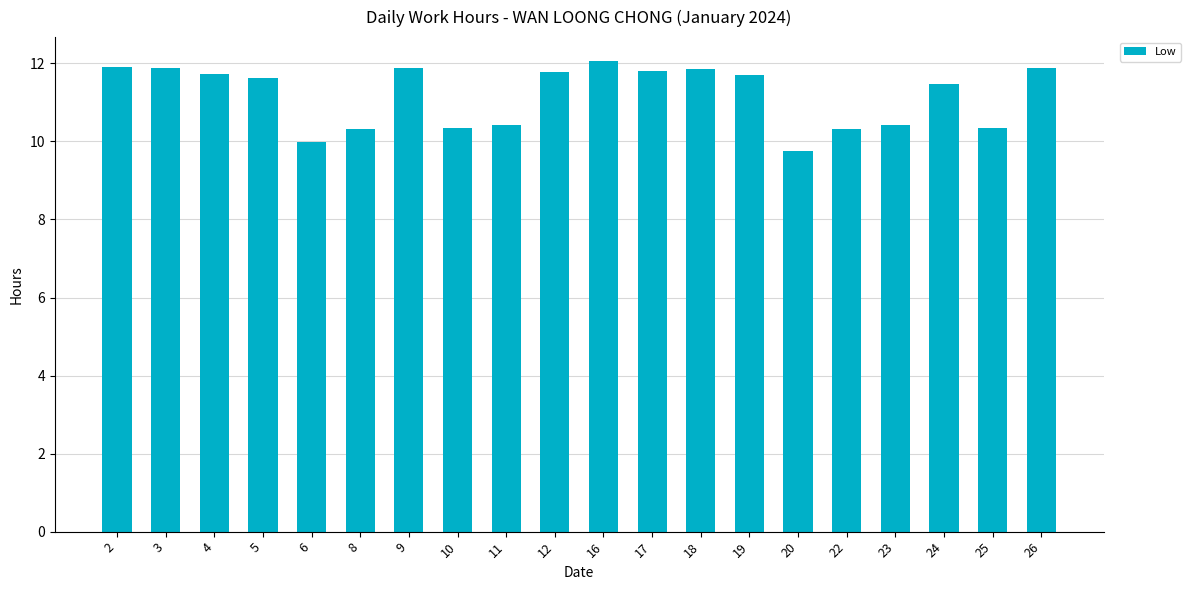

Does the chart contain stacked bars?

No